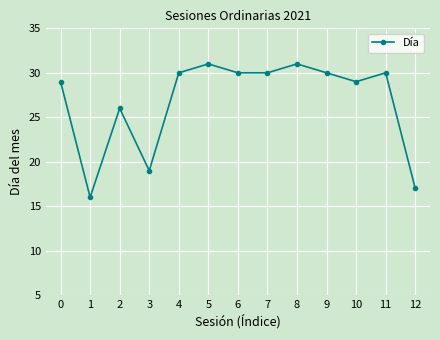

The chart shows a value of 48 at 8. True or false?

False